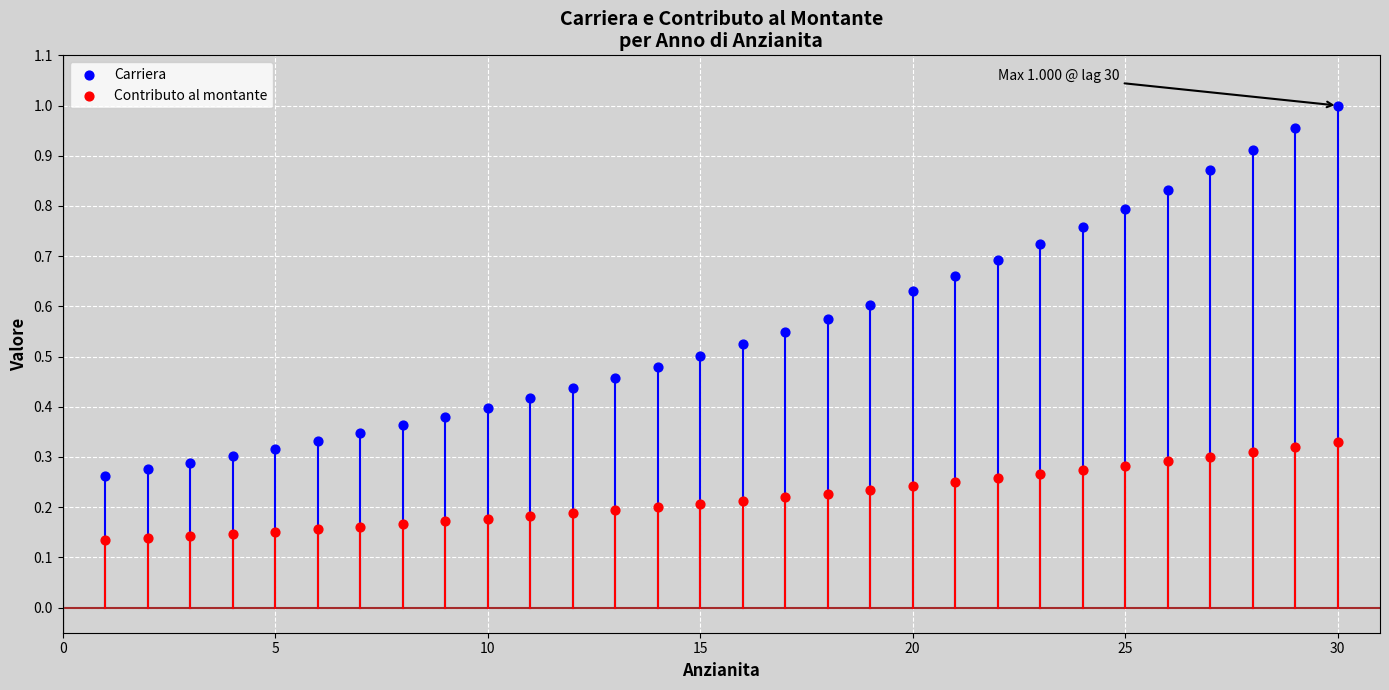

Which series reaches the minimum Y coordinate?

Contributo al montante